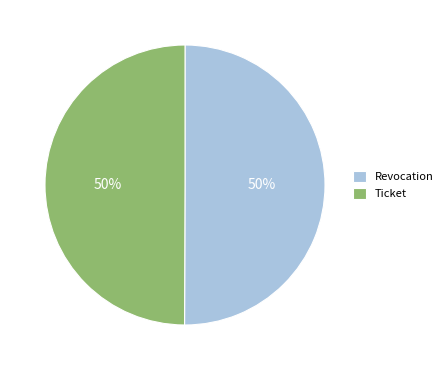

To the nearest percent, what is the average slice percentage?

50%